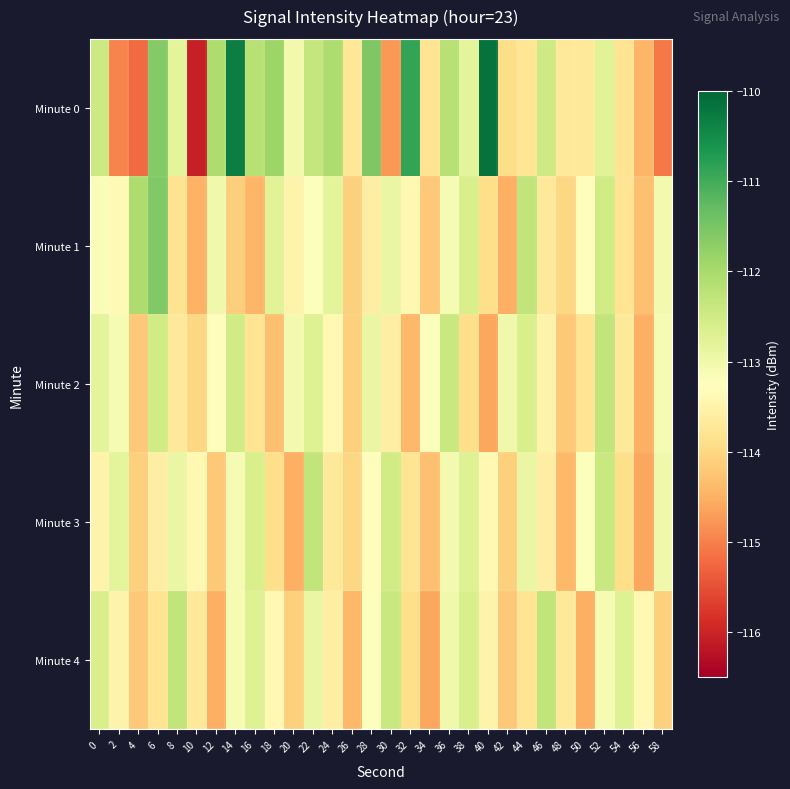

How many data points does each series have?

30